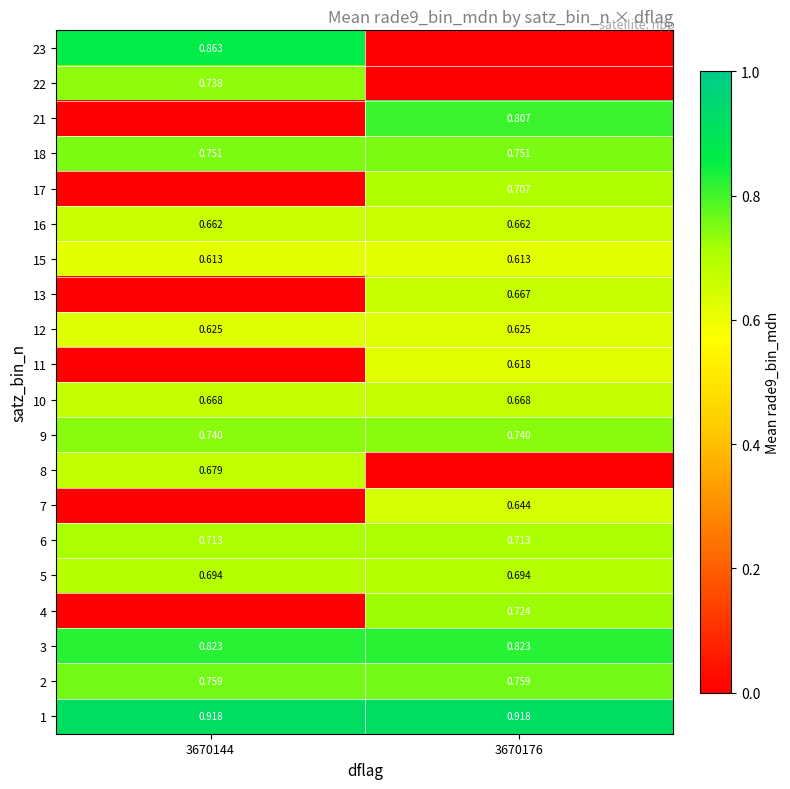

Is the value of 15 at 3670144 greater than the value of 6 at 3670176?

No